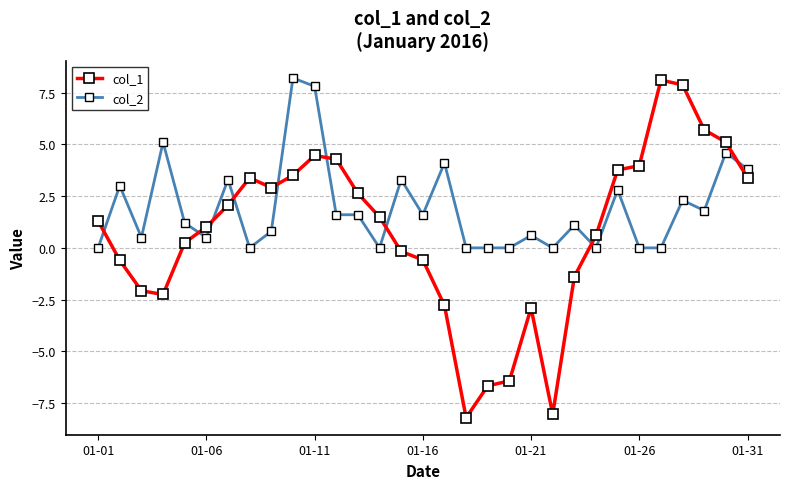

True or false: col_1 and col_2 cross at least once.

True